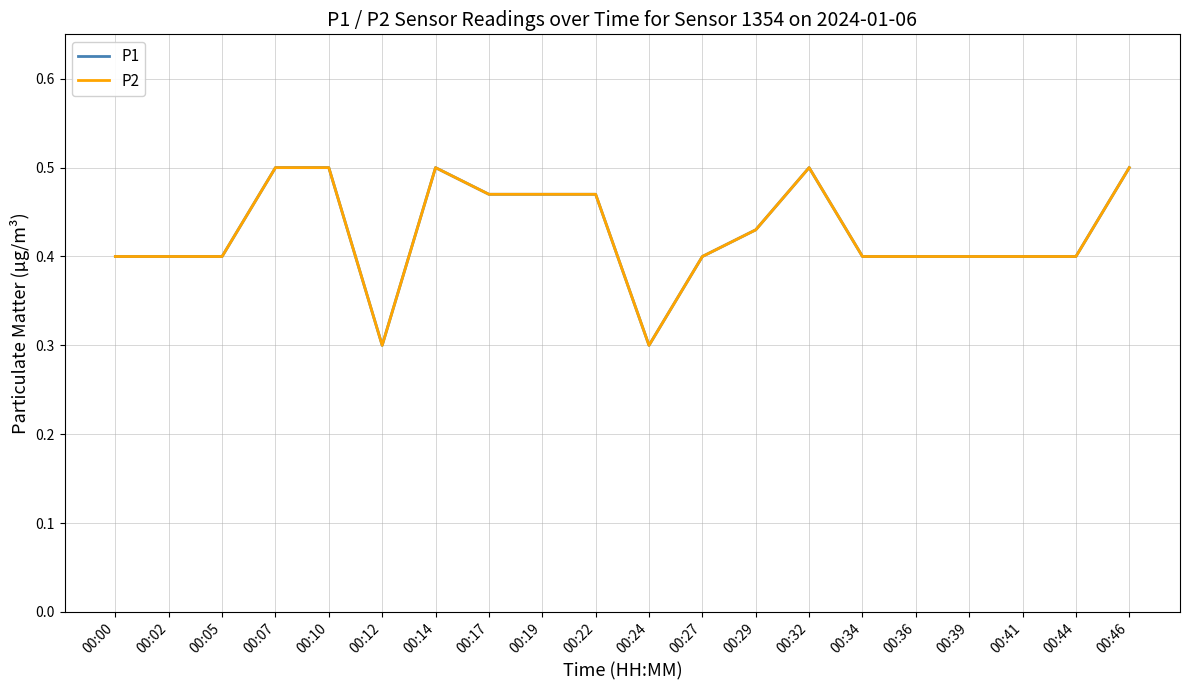

What is the sum of all P1 values?

8.5